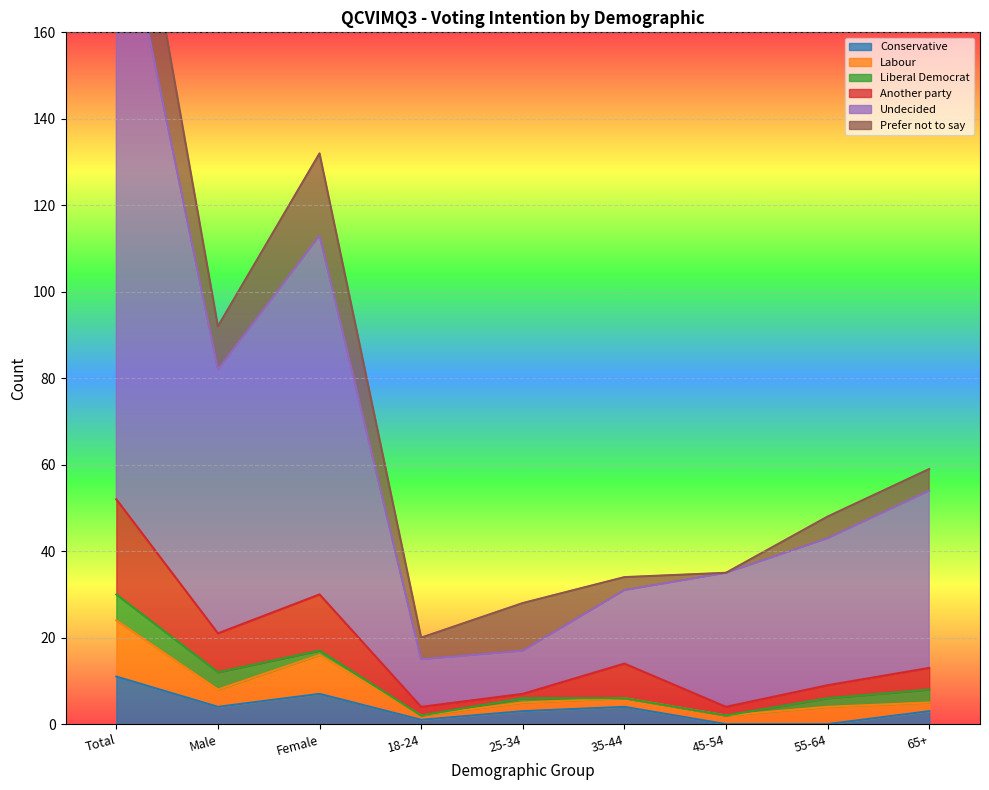

How many values in Conservative are above zero?

7